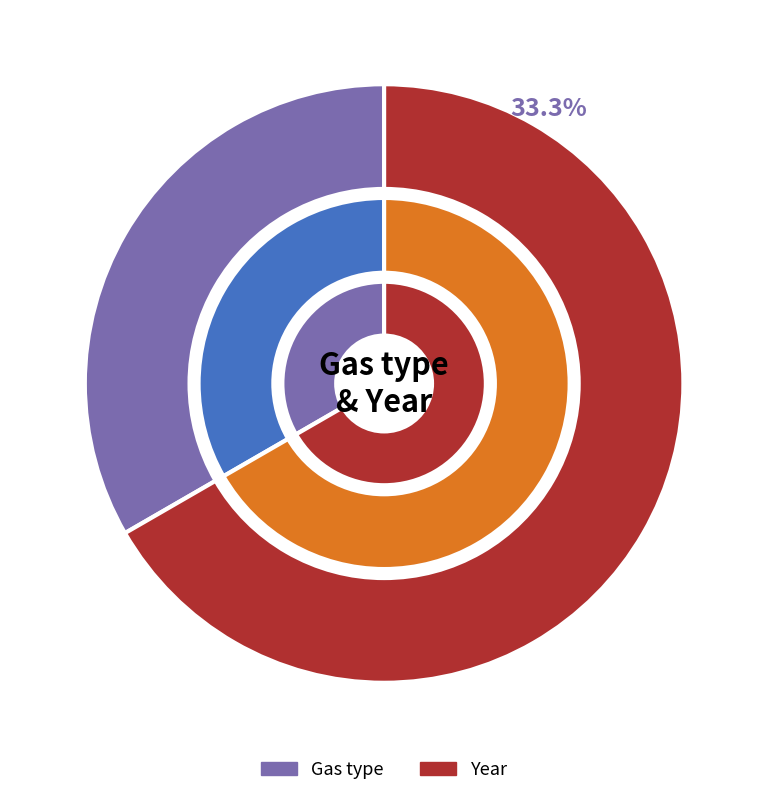

How many slices are in this pie chart?

2